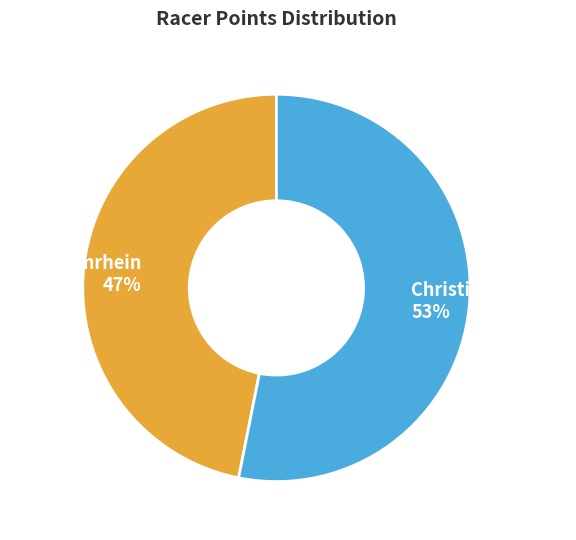

Rank the categories by value from lowest to highest.

Adam Amrhein, Christina Buerkle